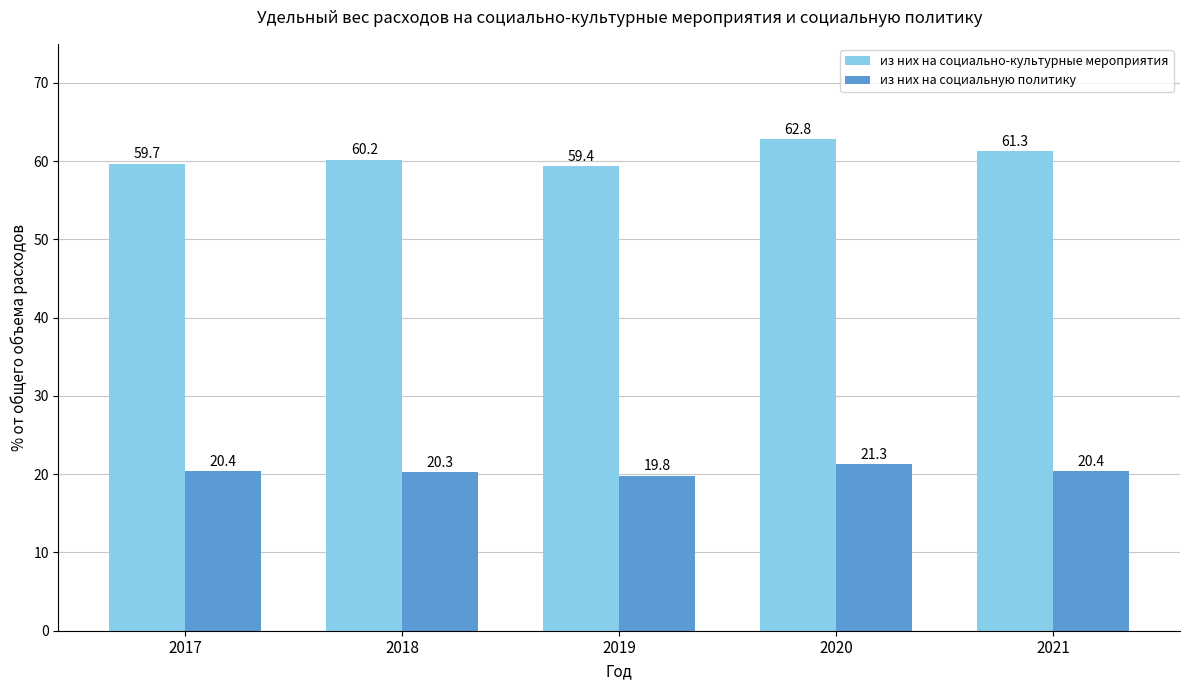

What is the sum of the из них на социальную политику values at 2021 and 2018?

40.7